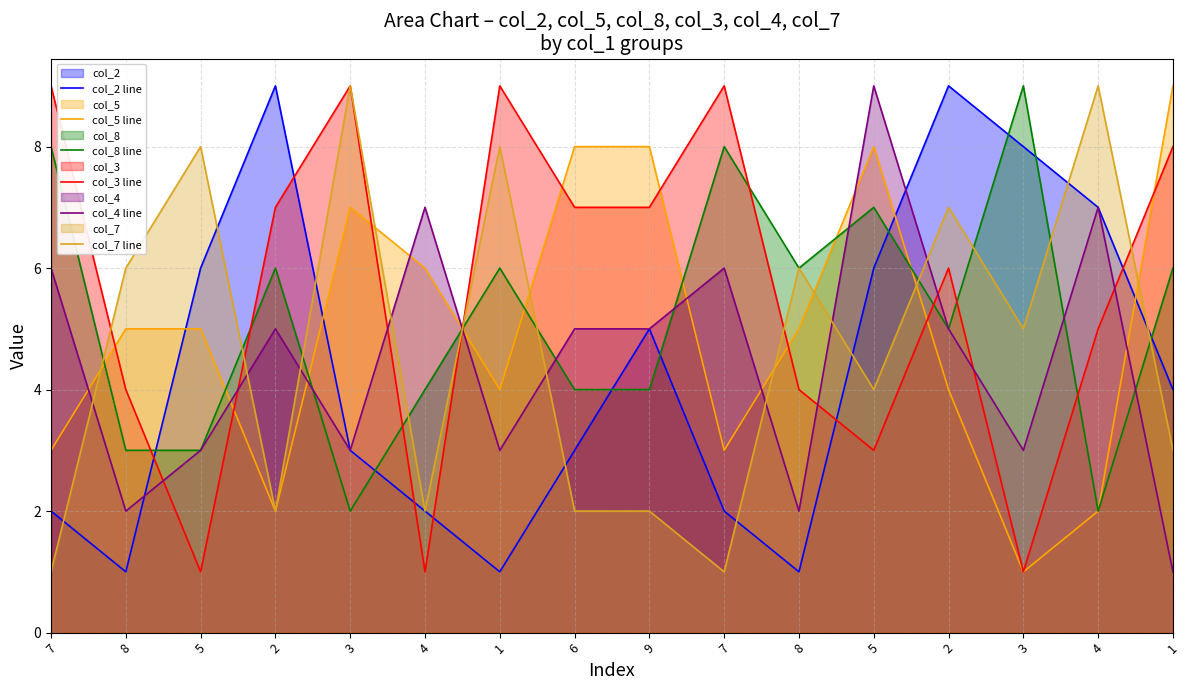

What is the label of the 1st point from the left?

7